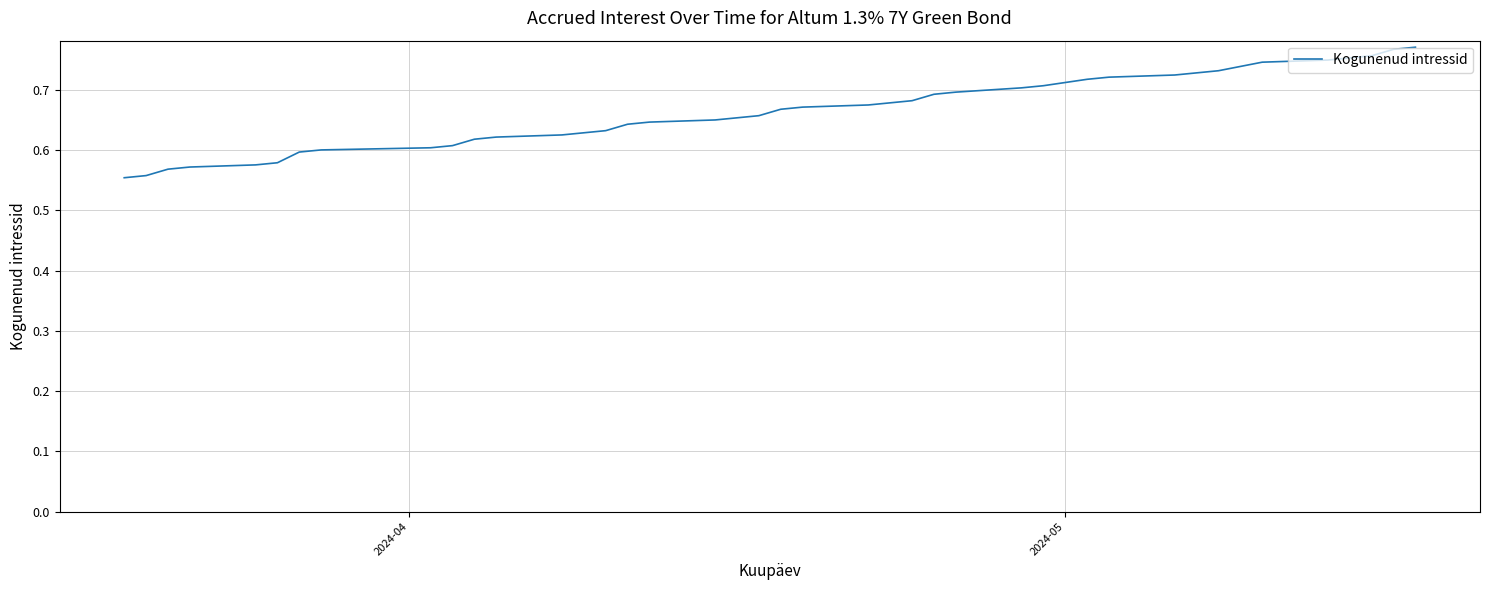

Does the chart have visible grid lines?

Yes